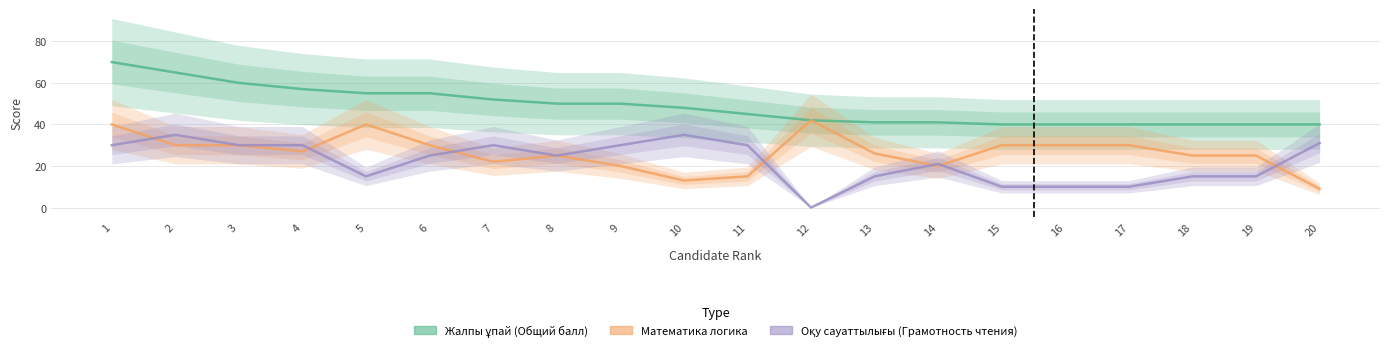

What are all the series names shown in the legend?

Жалпы ұпай (Общий балл), Математика логика, Оқу сауаттылығы (Грамотность чтения)